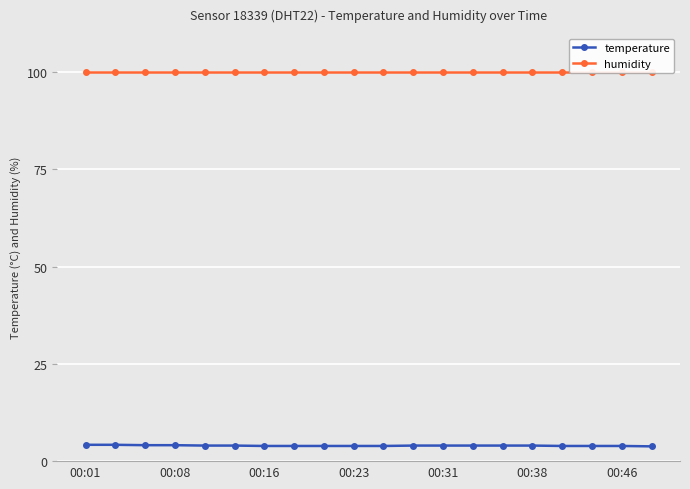

At which label does humidity reach its peak?

00:01